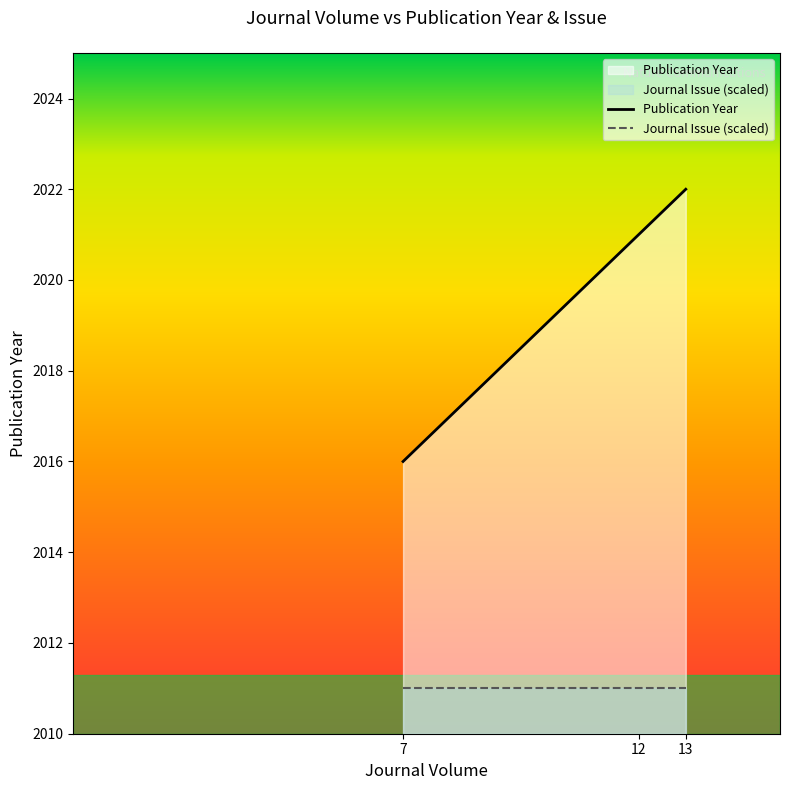

Where does the Publication Year series first go above 2021?

13